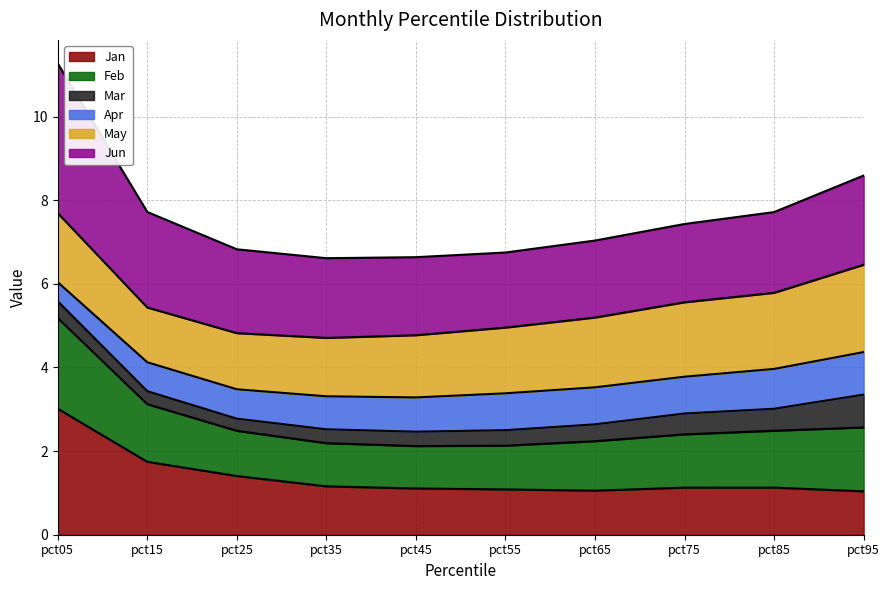

Which series has the widest spread of values?

Jun